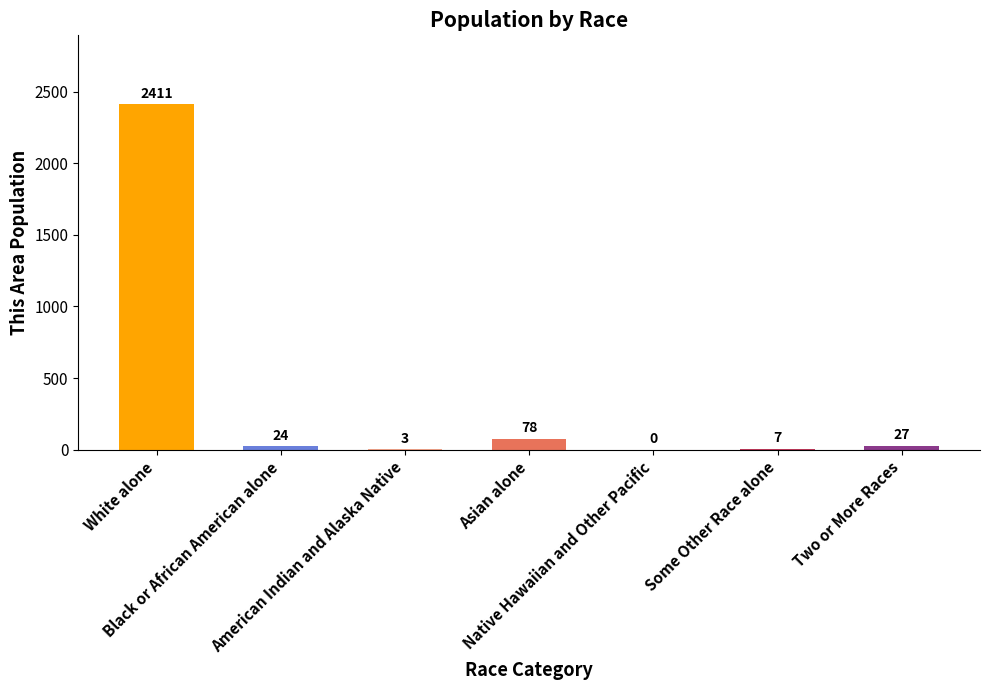

How many series are shown in this chart?

1